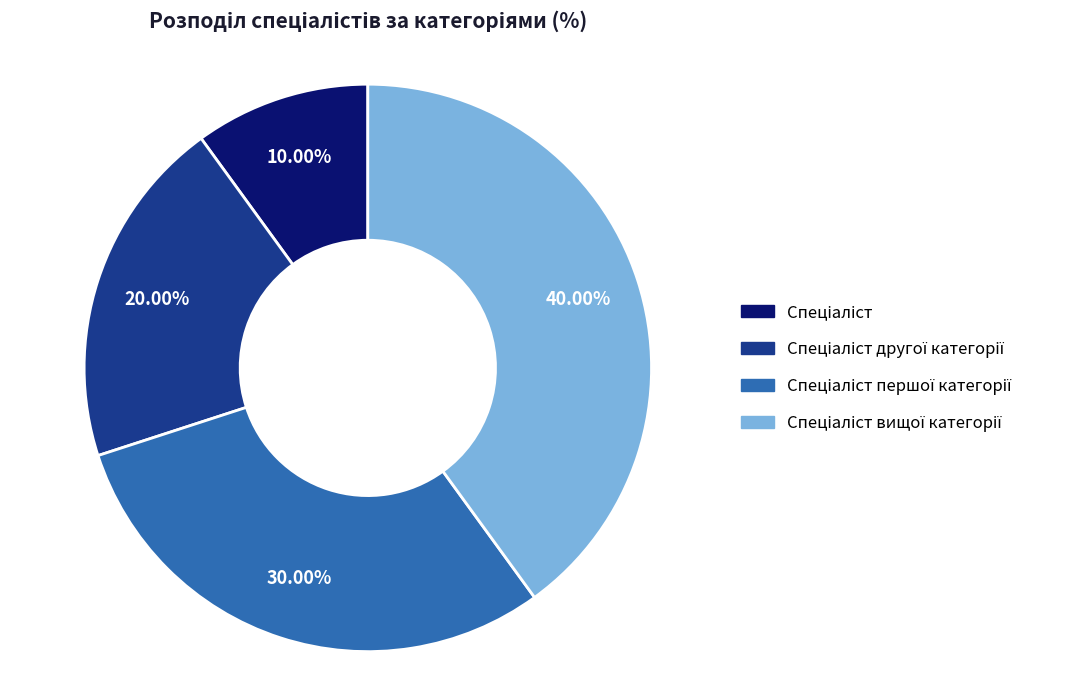

Is there any slice that represents more than half of the pie?

No